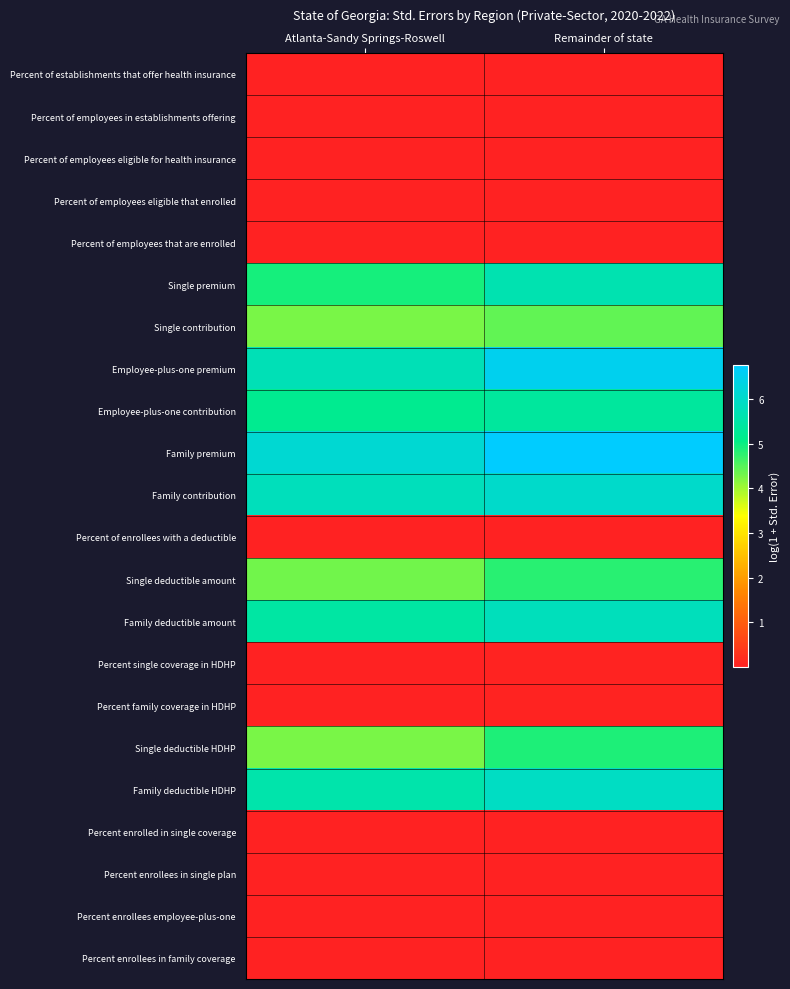

Reading right to left, list all the values displayed in this chart.

Percent of establishments that offer health insurance: Remainder of state=0.0	Atlanta-Sandy Springs-Roswell=0.0
Percent of employees in establishments offering: Remainder of state=0.0	Atlanta-Sandy Springs-Roswell=0.0
Percent of employees eligible for health insurance: Remainder of state=0.0	Atlanta-Sandy Springs-Roswell=0.0
Percent of employees eligible that enrolled: Remainder of state=0.0	Atlanta-Sandy Springs-Roswell=0.0
Percent of employees that are enrolled: Remainder of state=0.0	Atlanta-Sandy Springs-Roswell=0.0
Single premium: Remainder of state=5.6	Atlanta-Sandy Springs-Roswell=4.9
Single contribution: Remainder of state=4.4	Atlanta-Sandy Springs-Roswell=4.3
Employee-plus-one premium: Remainder of state=6.5	Atlanta-Sandy Springs-Roswell=5.7
Employee-plus-one contribution: Remainder of state=5.4	Atlanta-Sandy Springs-Roswell=5.2
Family premium: Remainder of state=6.8	Atlanta-Sandy Springs-Roswell=6.1
Family contribution: Remainder of state=6.0	Atlanta-Sandy Springs-Roswell=5.8
Percent of enrollees with a deductible: Remainder of state=0.0	Atlanta-Sandy Springs-Roswell=0.0
Single deductible amount: Remainder of state=4.8	Atlanta-Sandy Springs-Roswell=4.3
Family deductible amount: Remainder of state=5.8	Atlanta-Sandy Springs-Roswell=5.5
Percent single coverage in HDHP: Remainder of state=0.0	Atlanta-Sandy Springs-Roswell=0.0
Percent family coverage in HDHP: Remainder of state=0.0	Atlanta-Sandy Springs-Roswell=0.0
Single deductible HDHP: Remainder of state=4.9	Atlanta-Sandy Springs-Roswell=4.3
Family deductible HDHP: Remainder of state=5.9	Atlanta-Sandy Springs-Roswell=5.6
Percent enrolled in single coverage: Remainder of state=0.0	Atlanta-Sandy Springs-Roswell=0.0
Percent enrollees in single plan: Remainder of state=0.0	Atlanta-Sandy Springs-Roswell=0.0
Percent enrollees employee-plus-one: Remainder of state=0.0	Atlanta-Sandy Springs-Roswell=0.0
Percent enrollees in family coverage: Remainder of state=0.0	Atlanta-Sandy Springs-Roswell=0.0